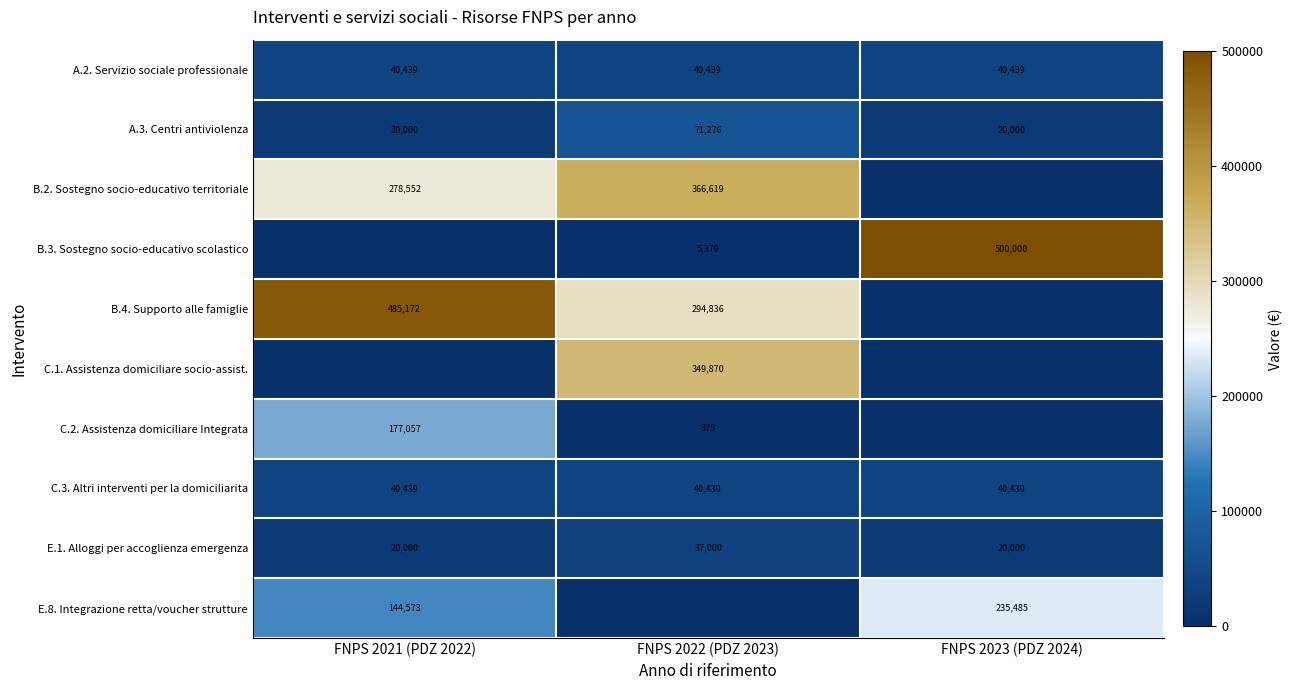

True or false: B.3. Sostegno socio-educativo scolastico has a value of 500000 at FNPS 2023 (PDZ 2024).

True